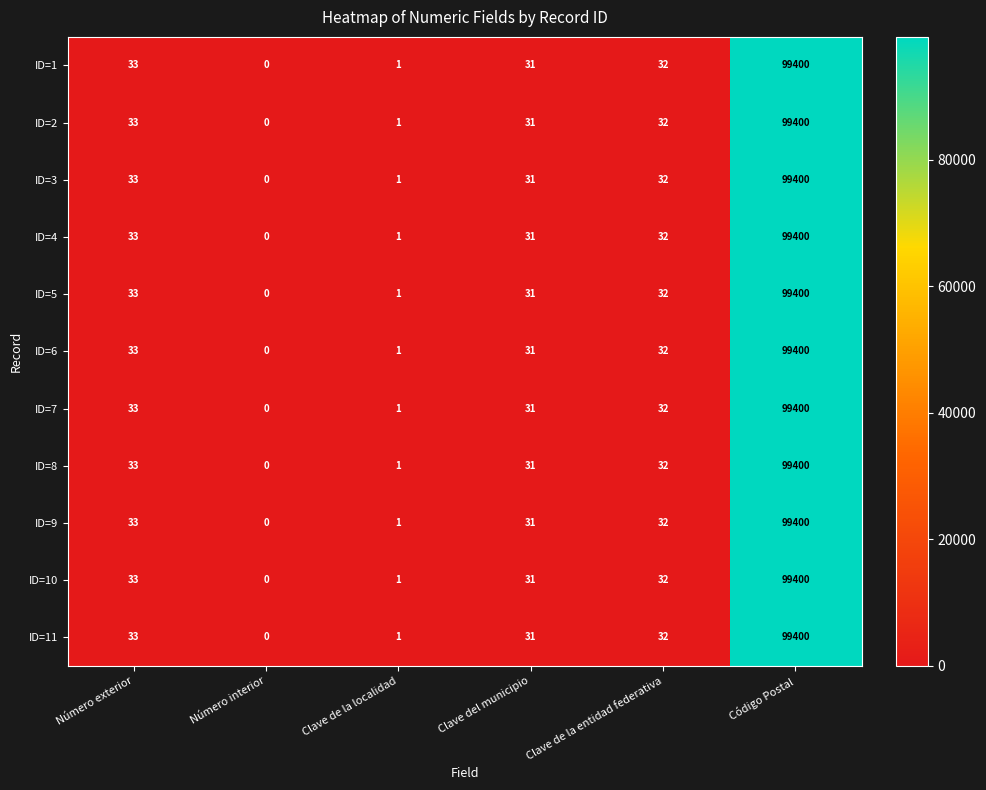

At which label does ID=11 first exceed 32?

Número exterior